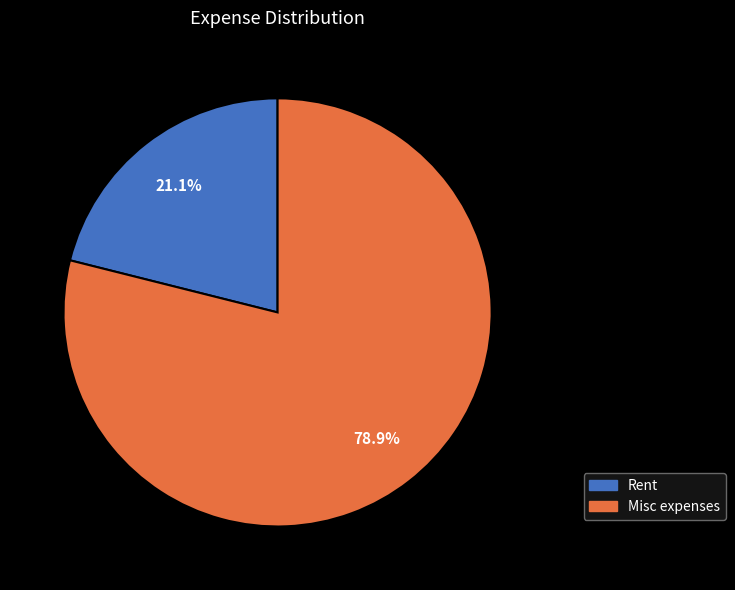

To the nearest percent, what is the average slice percentage?

50%